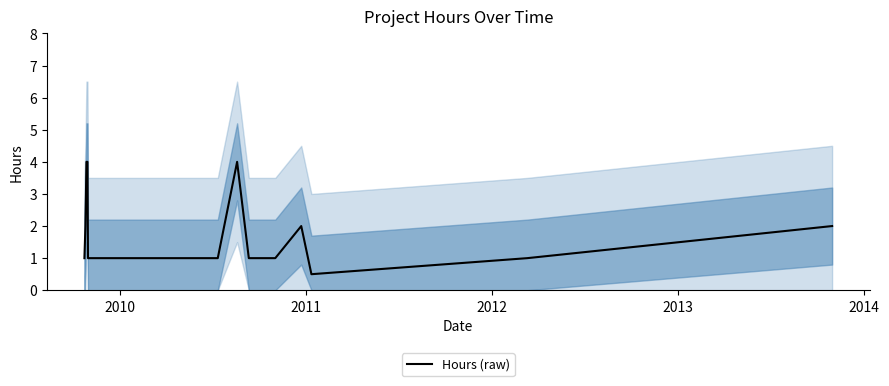

What is the lowest value of the Hours (raw) series?

0.5